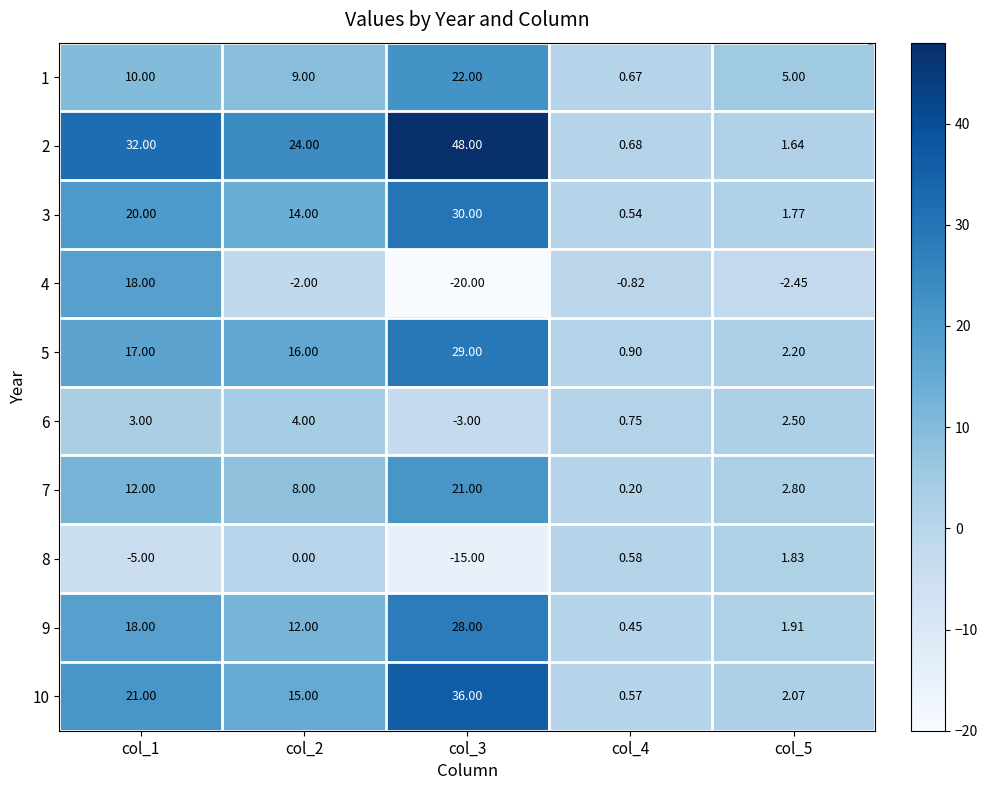

Which series has the largest total across all categories?

2